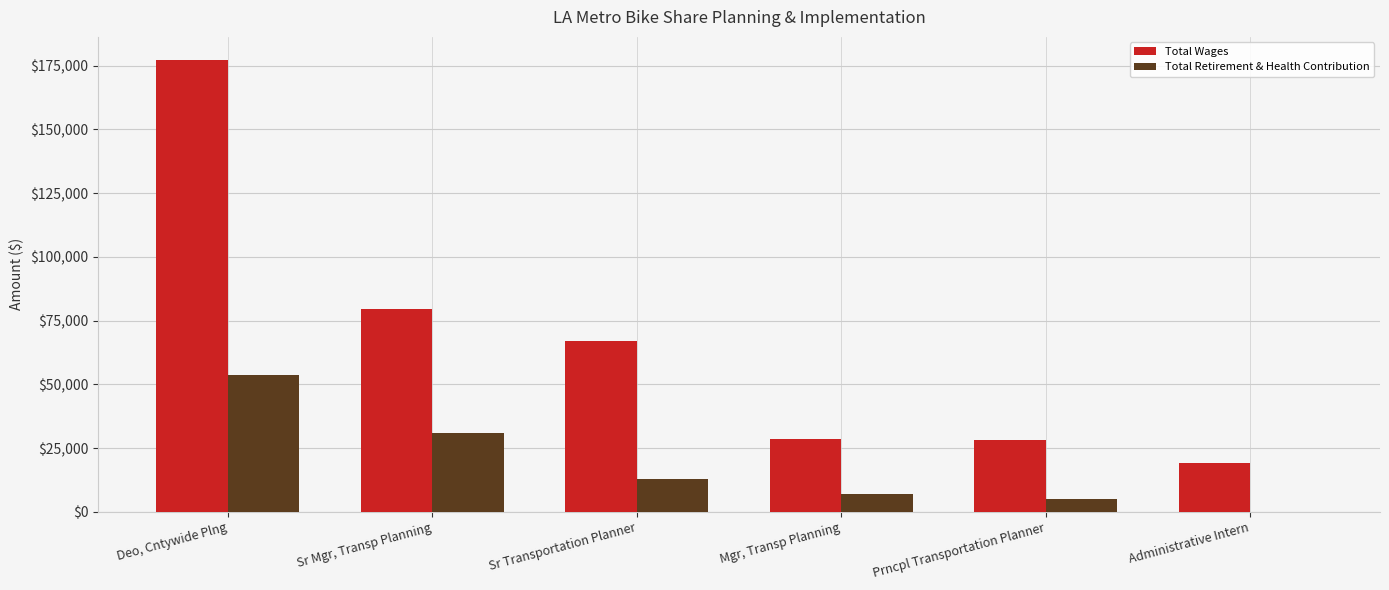

What is the total value across all series at Sr Mgr, Transp Planning?

110442